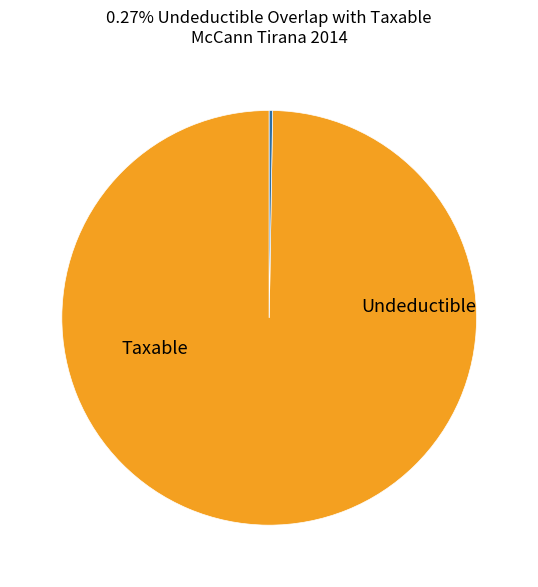

Is there any slice that represents more than half of the pie?

Yes